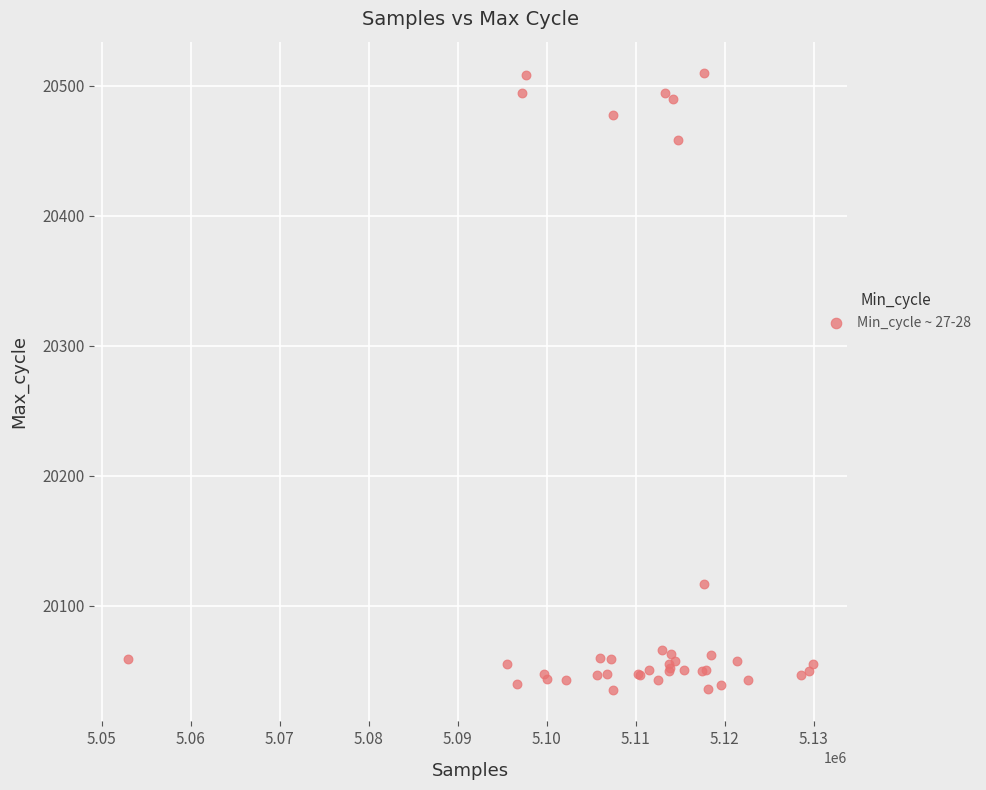

What Y value in the scatter plot is closest to 20272?

20117